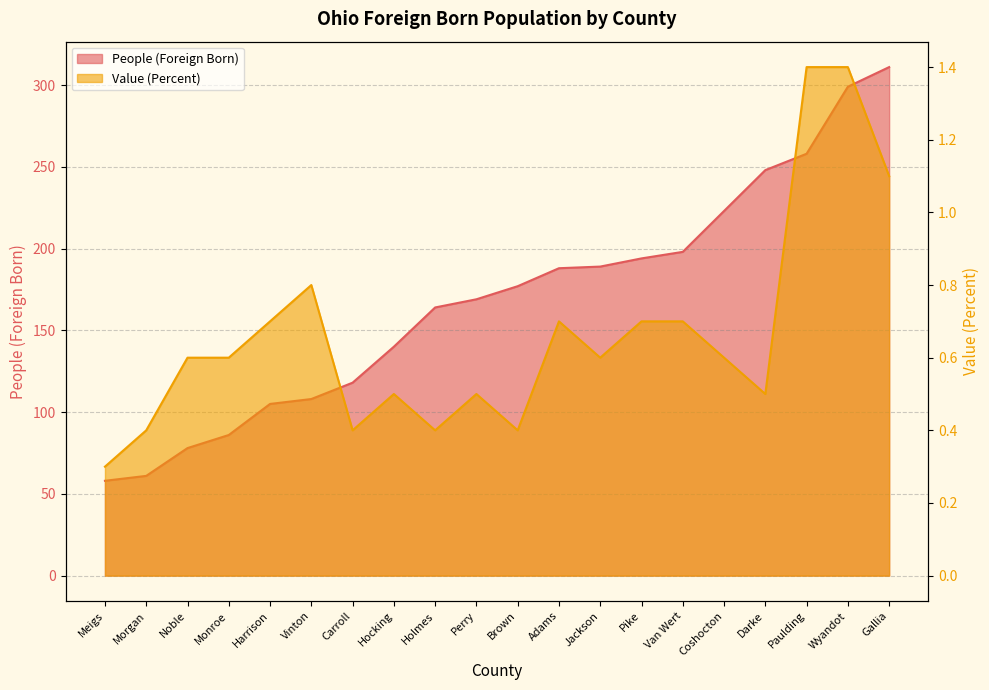

List the series in order of their overall mean, highest first.

People (Foreign Born), Value (Percent)